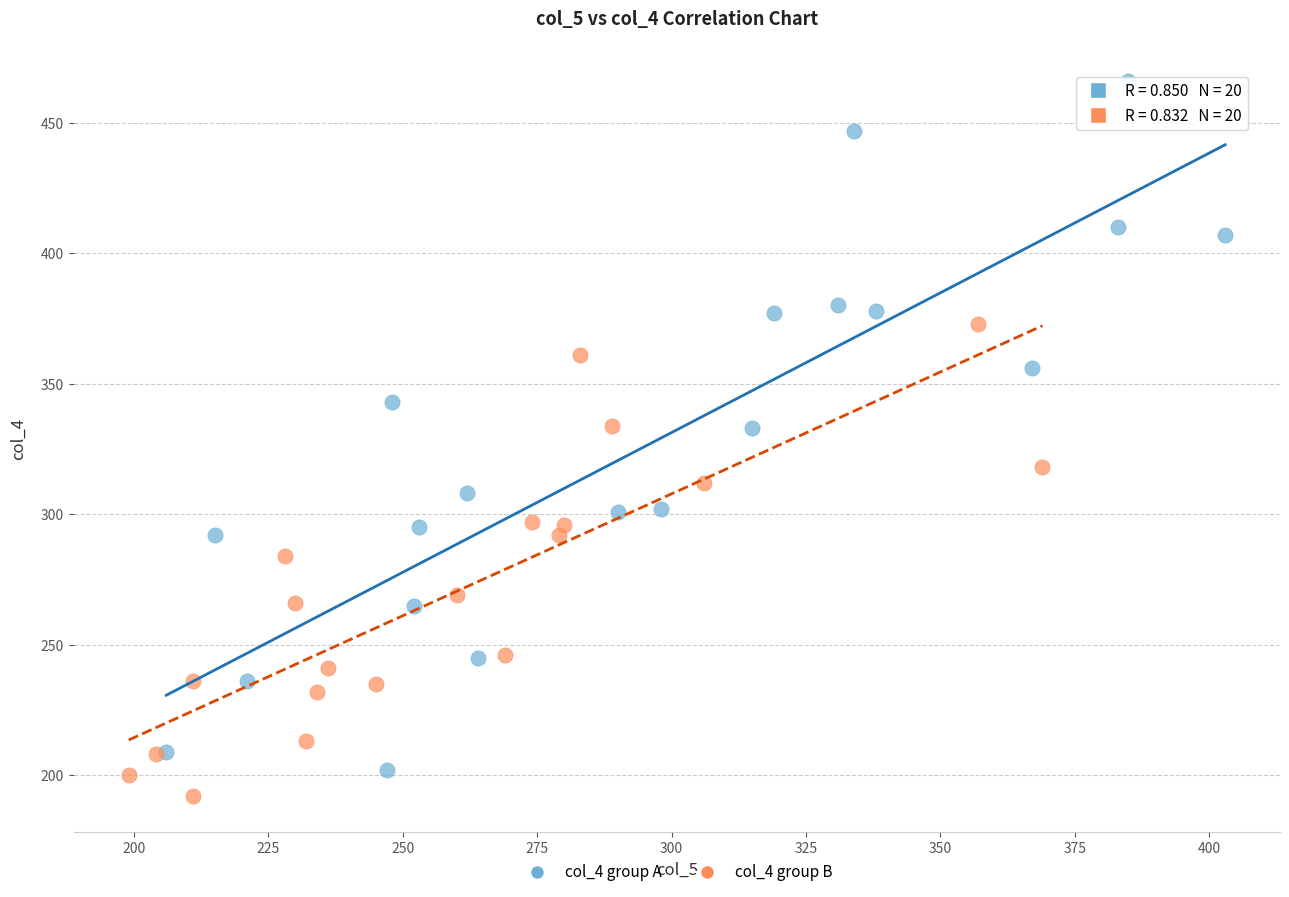

Which series contains the lowest Y value?

col_4 group B